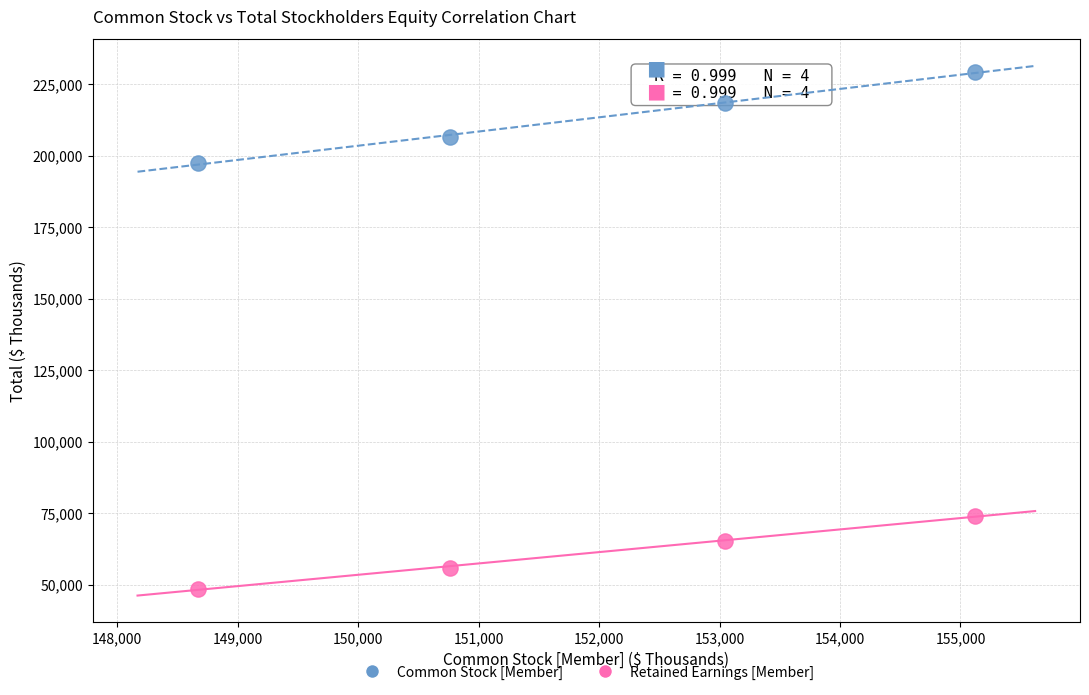

Across all data points, what is the range of Y values (max minus min)?

180552